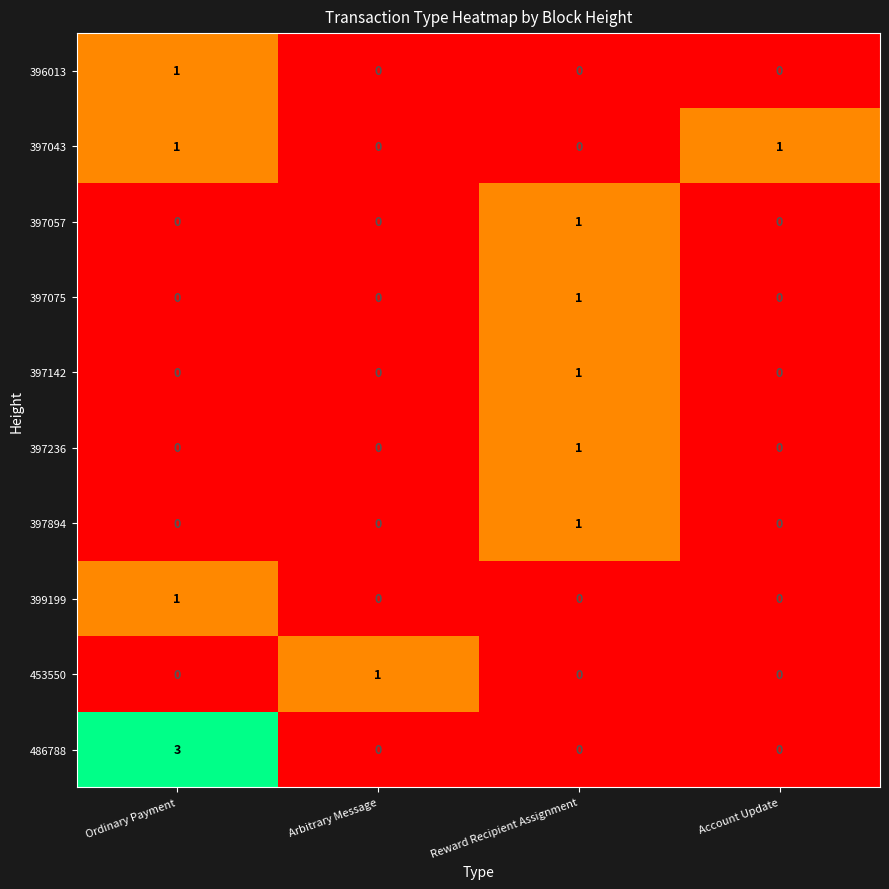

Read the 486788 value at Ordinary Payment.

3